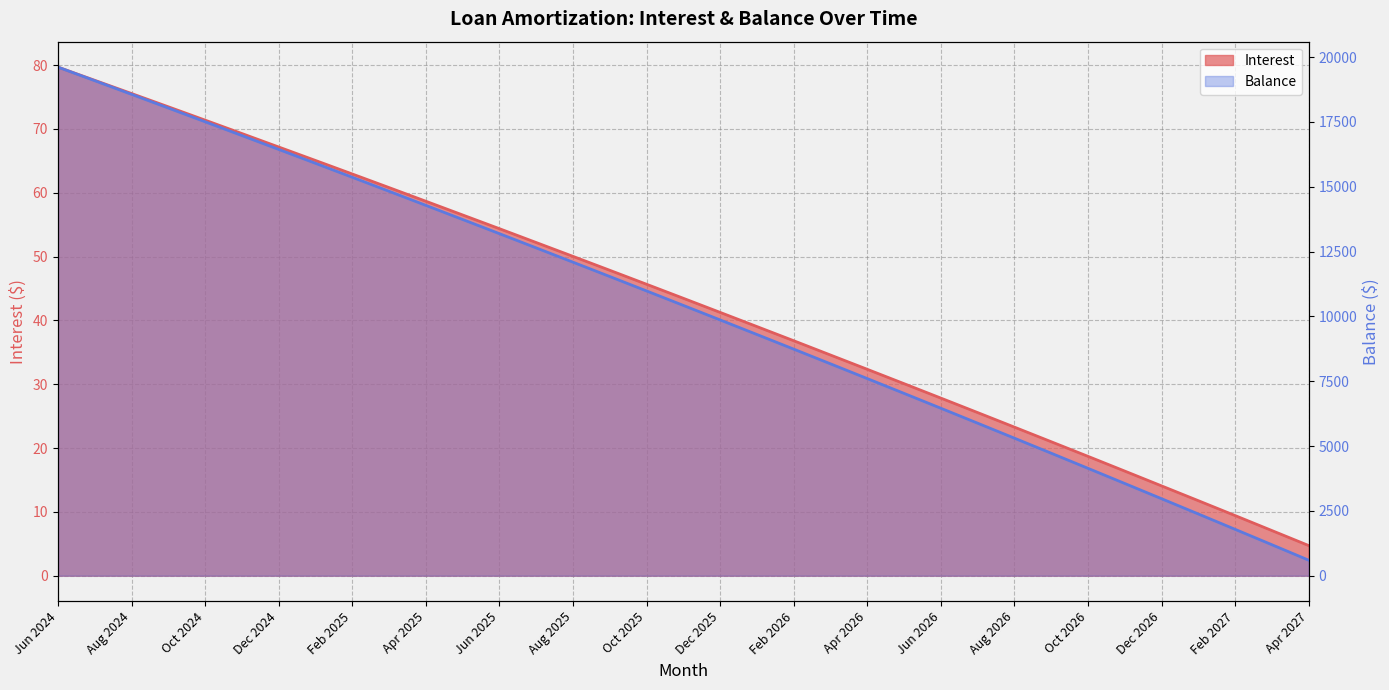

What is the difference between the second highest and second lowest values in the Interest series?

70.6